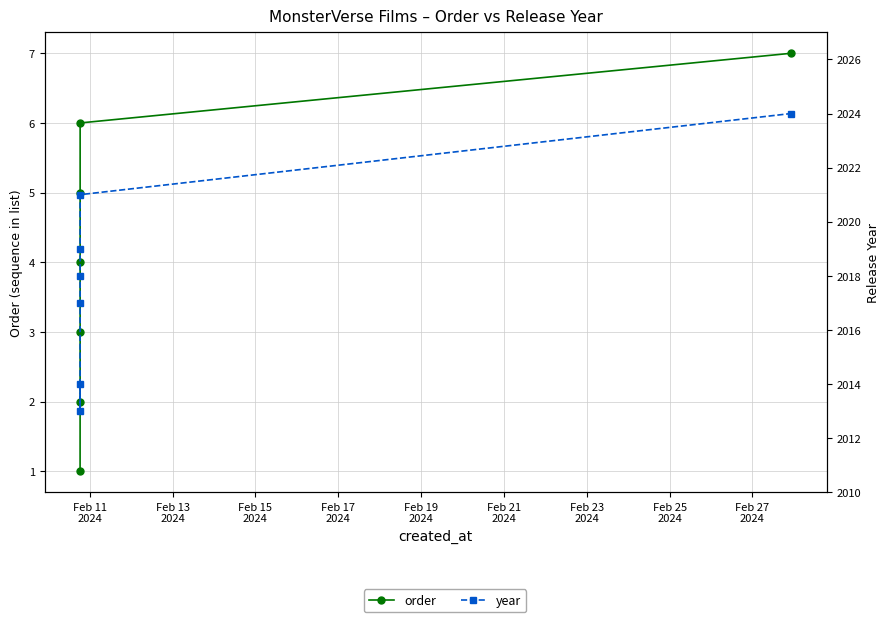

What is the average value of the year series?

2018